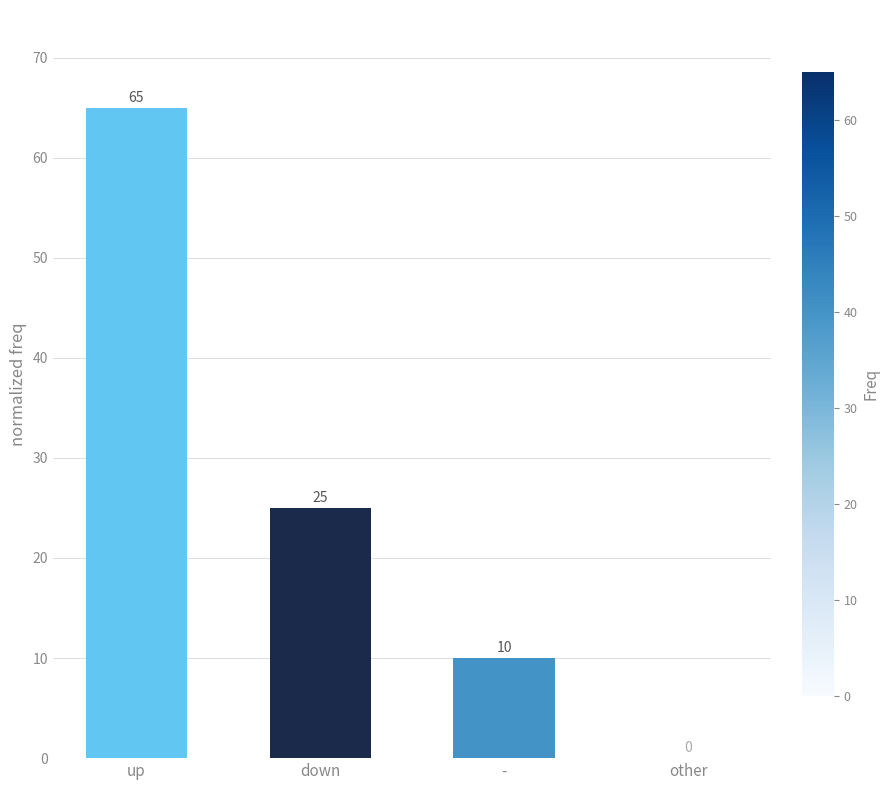

Which label corresponds to the largest value in the chart?

up